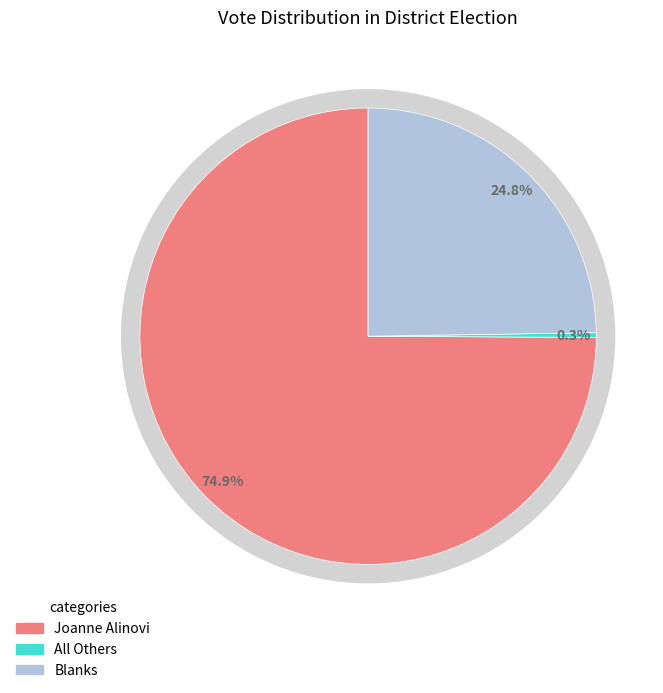

Between Blanks and All Others, which is larger?

Blanks